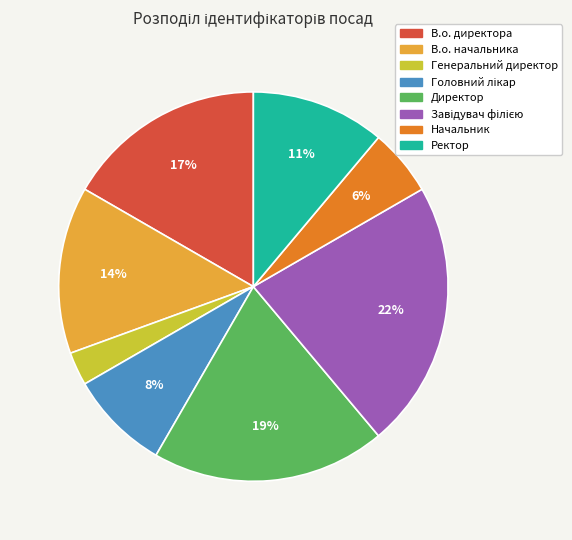

How many slices are in this pie chart?

8